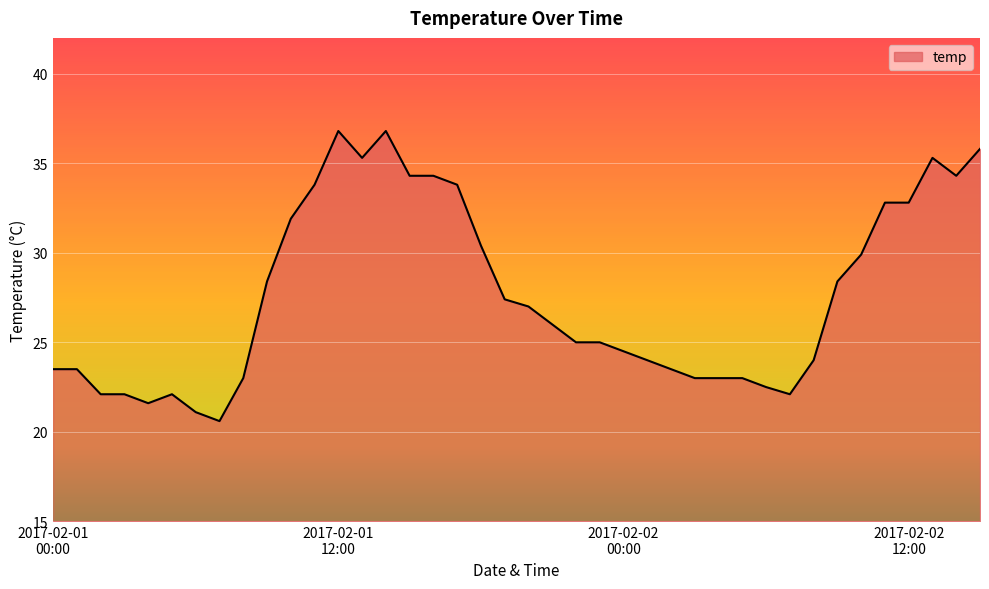

What is the minimum value shown in the chart?

20.6